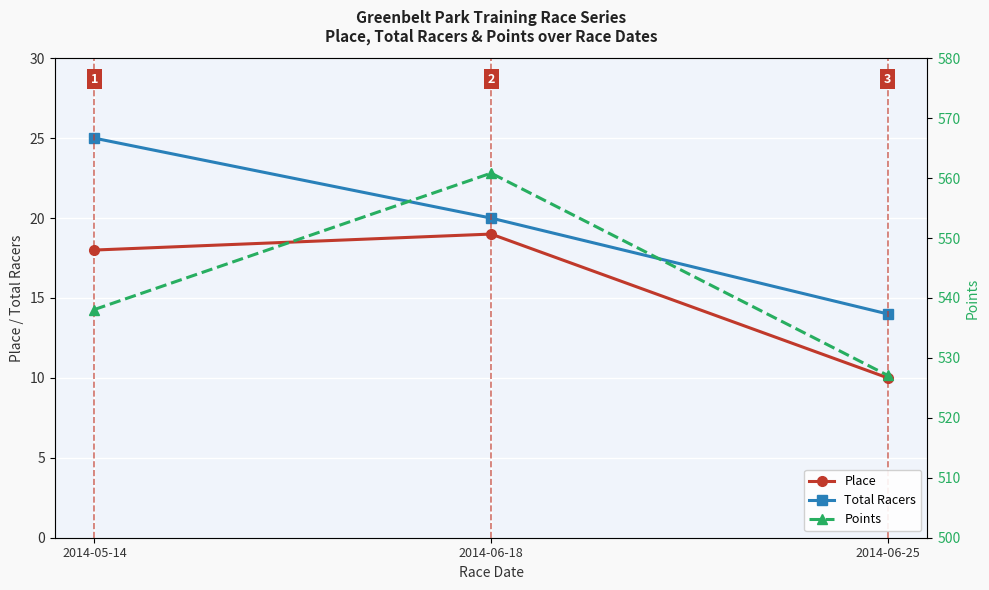

Which category has the highest value in the Points series?

2014-06-18